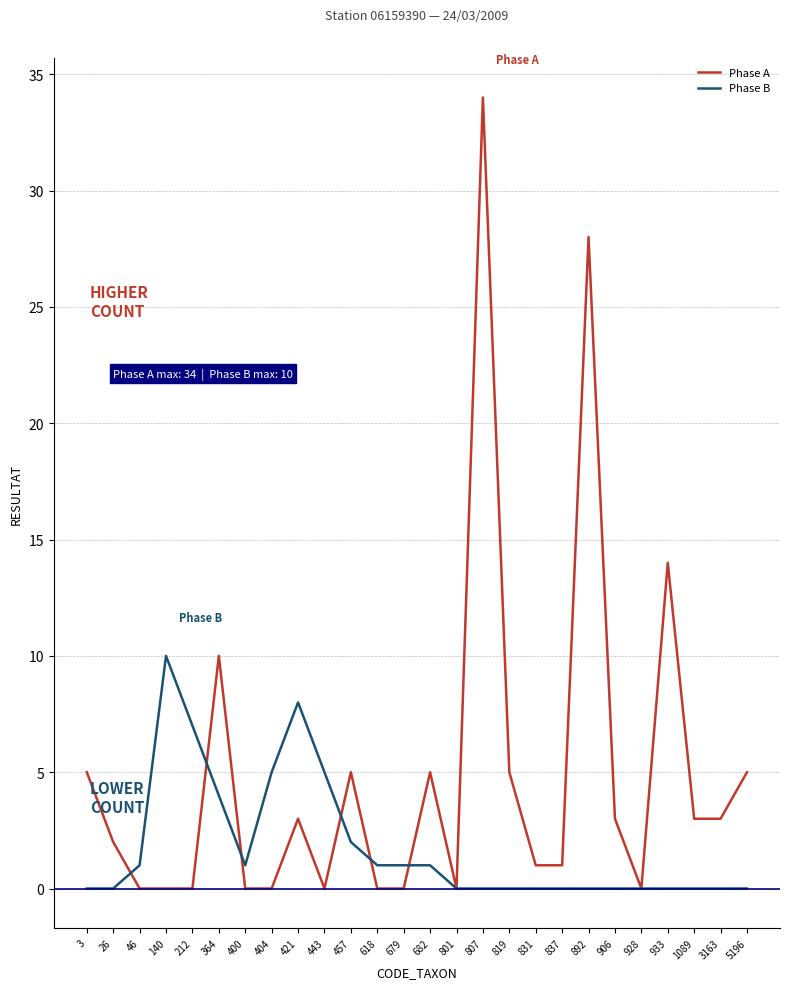

Which series changed the most between 140 and 928?

Phase B